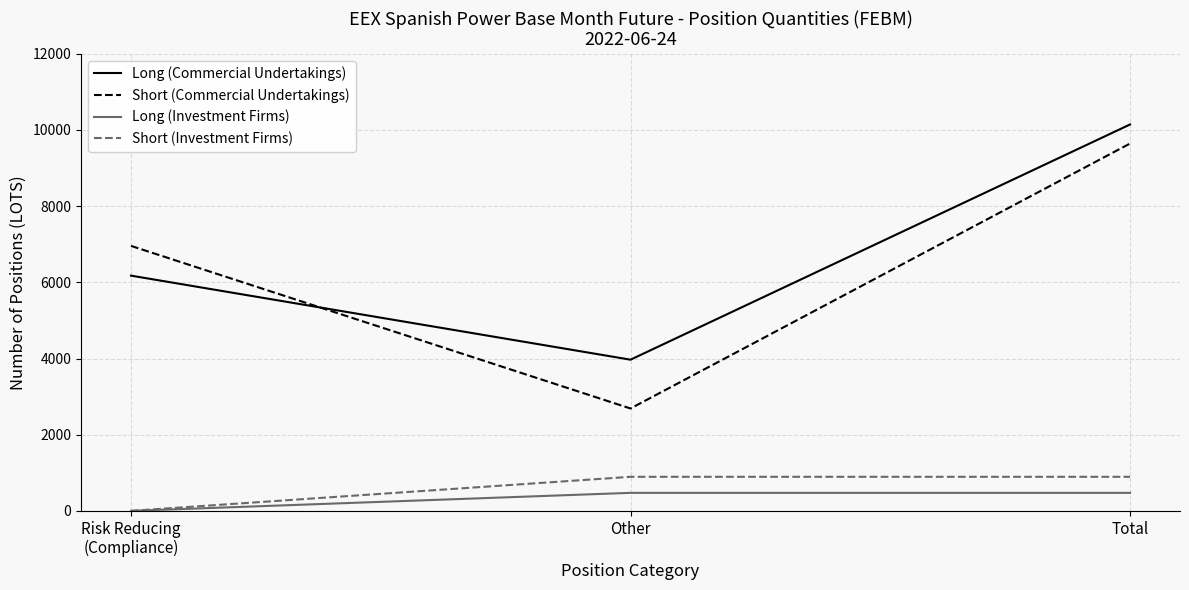

Is this an area chart (filled region under the line)?

No